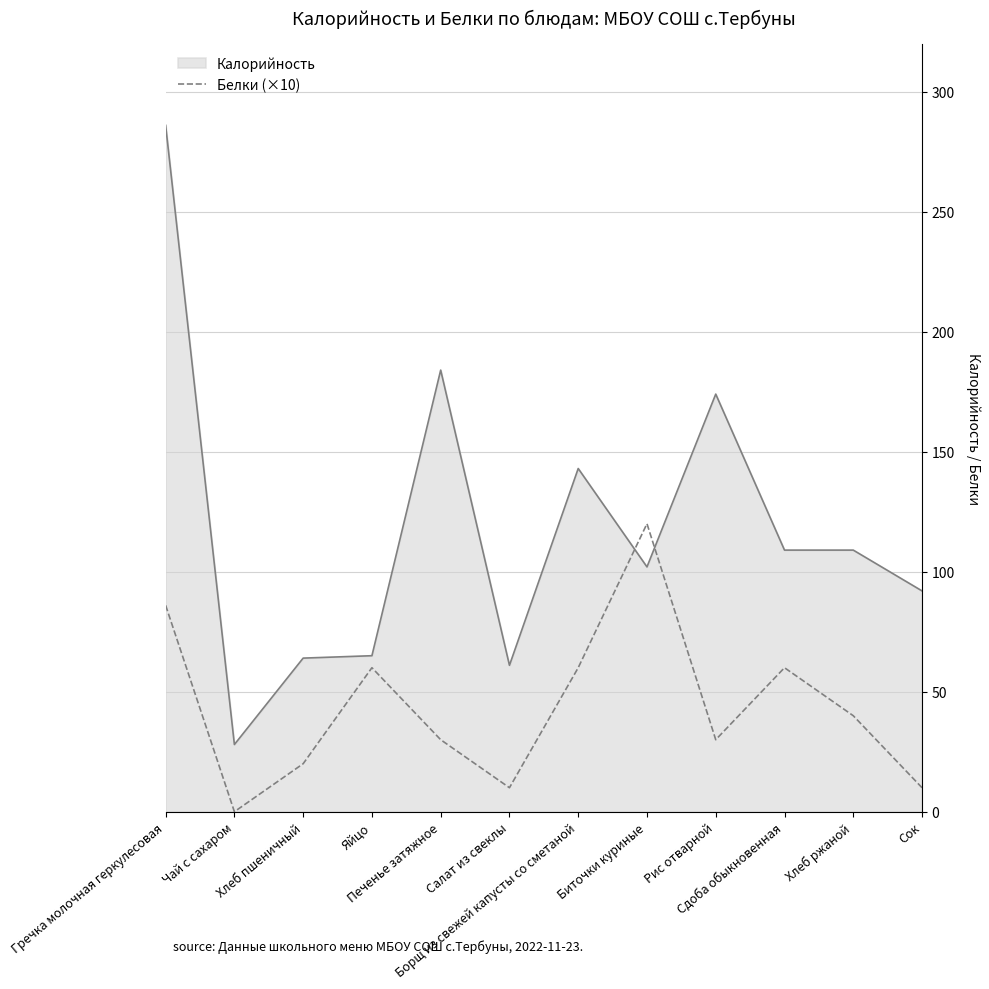

Which label corresponds to the smallest value in the chart?

Чай с сахаром